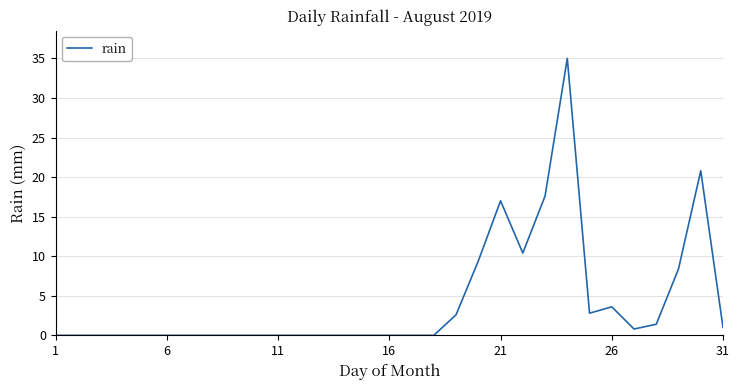

What is the greatest value displayed?

35.0